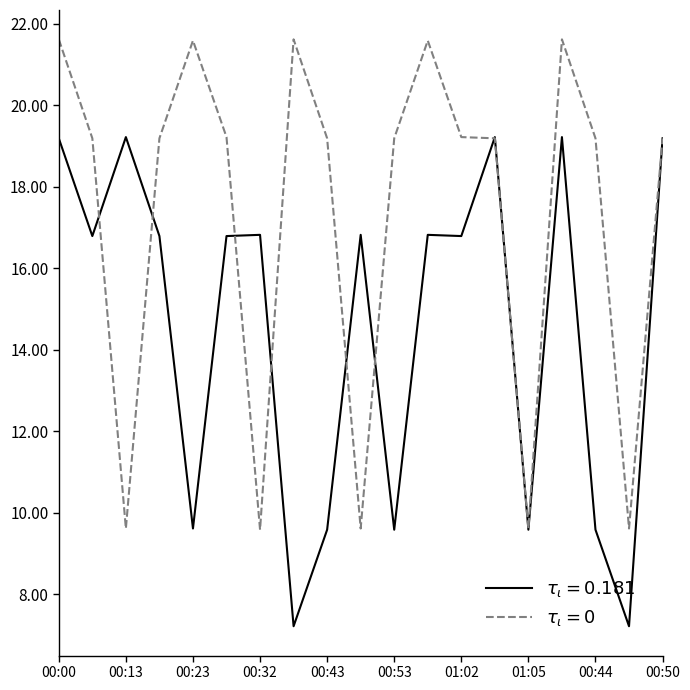

What is the smallest value displayed?

7.2